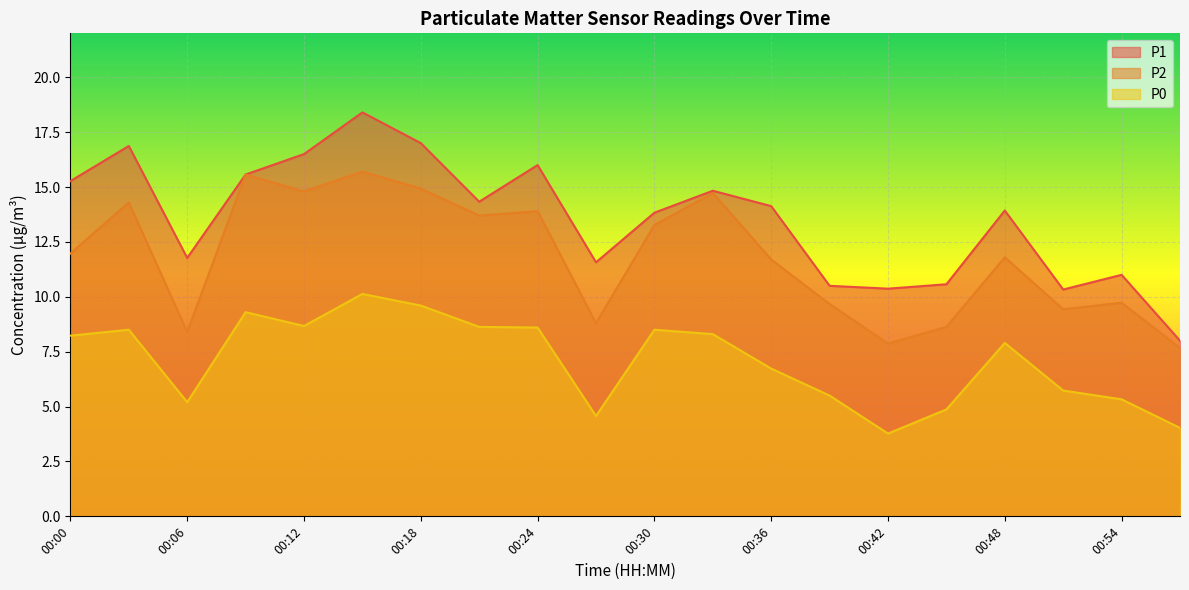

True or false: P0 and P1 intersect in this chart.

False